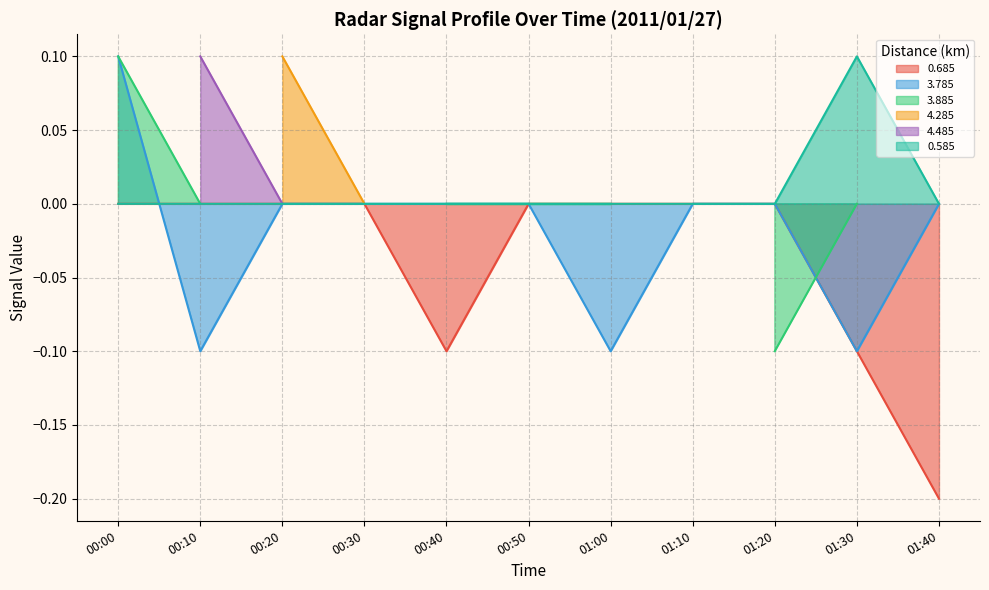

Is it true that 3.785 equals -0.0 at 00:40?

True